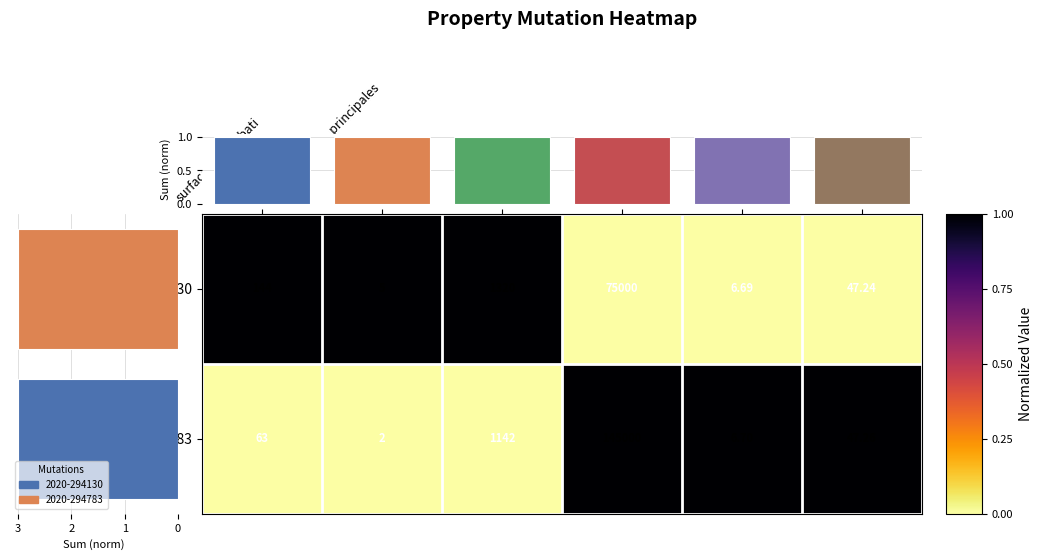

Is it true that 2020-294130 equals 1 at nombre_pieces_principales?

False